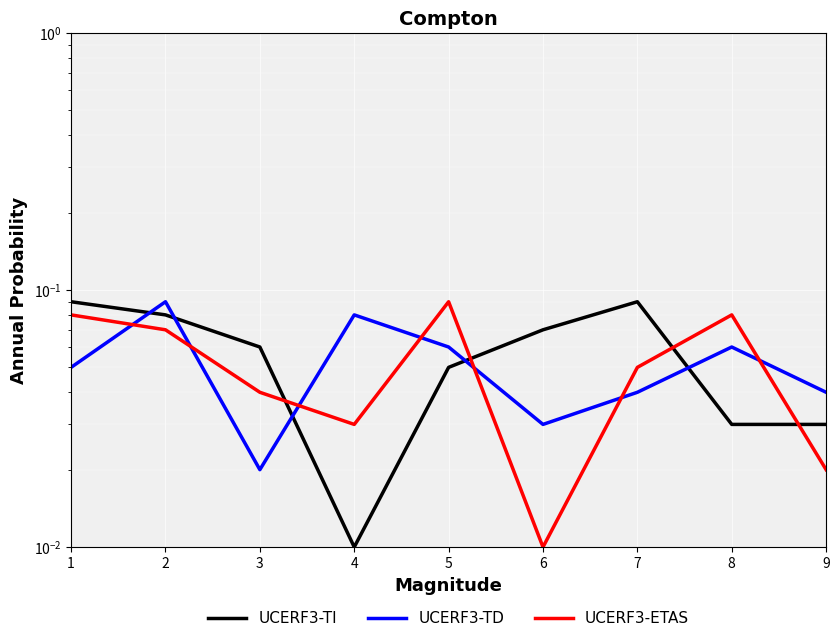

The value of UCERF3-TI at 1 is 0.1. True or false?

False